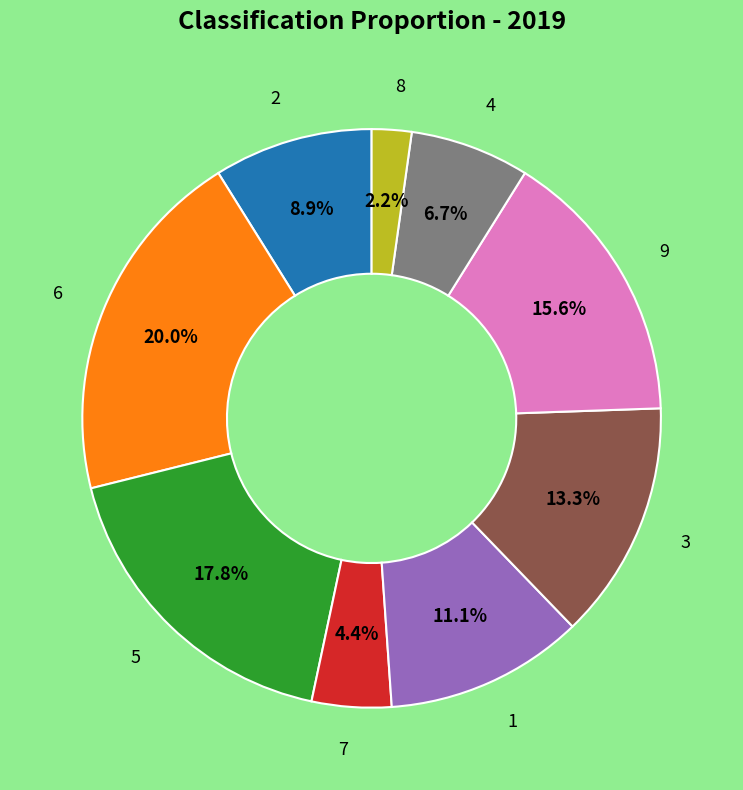

Does any single category account for the majority?

No